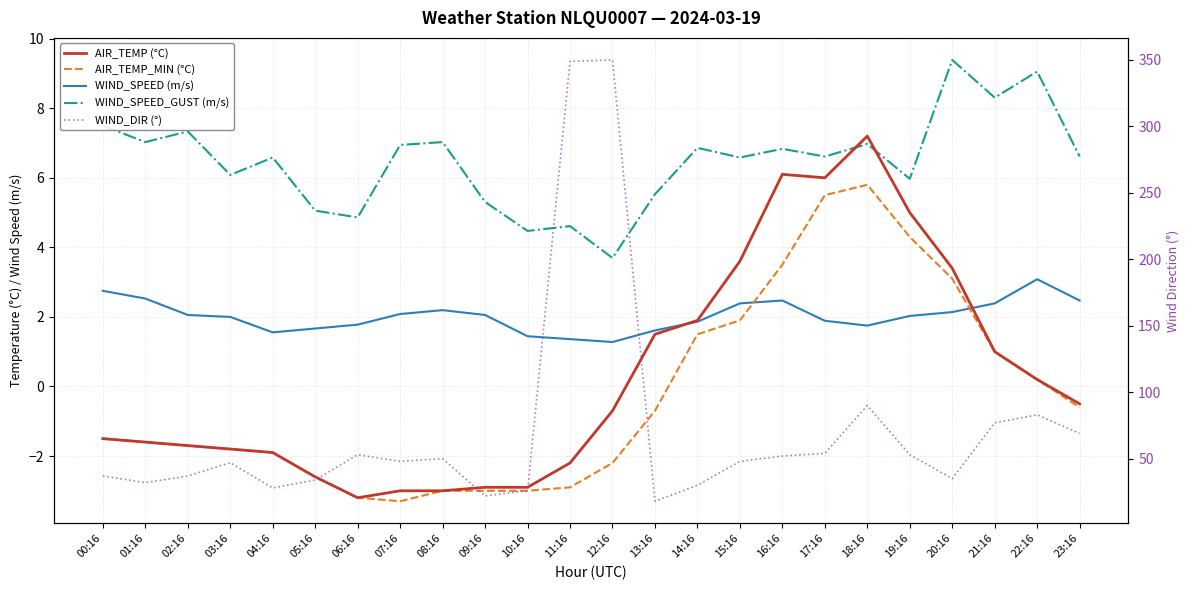

True or false: WIND_SPEED_GUST (m/s) has more than 2 interior local peaks.

True